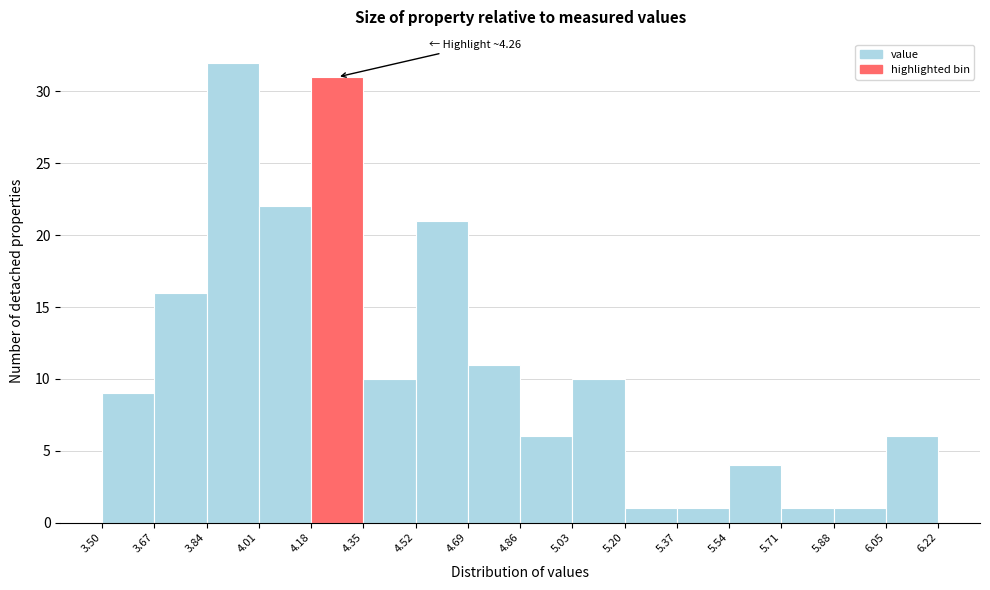

Which range on the x-axis has the tallest bar?

3.84 to 4.01